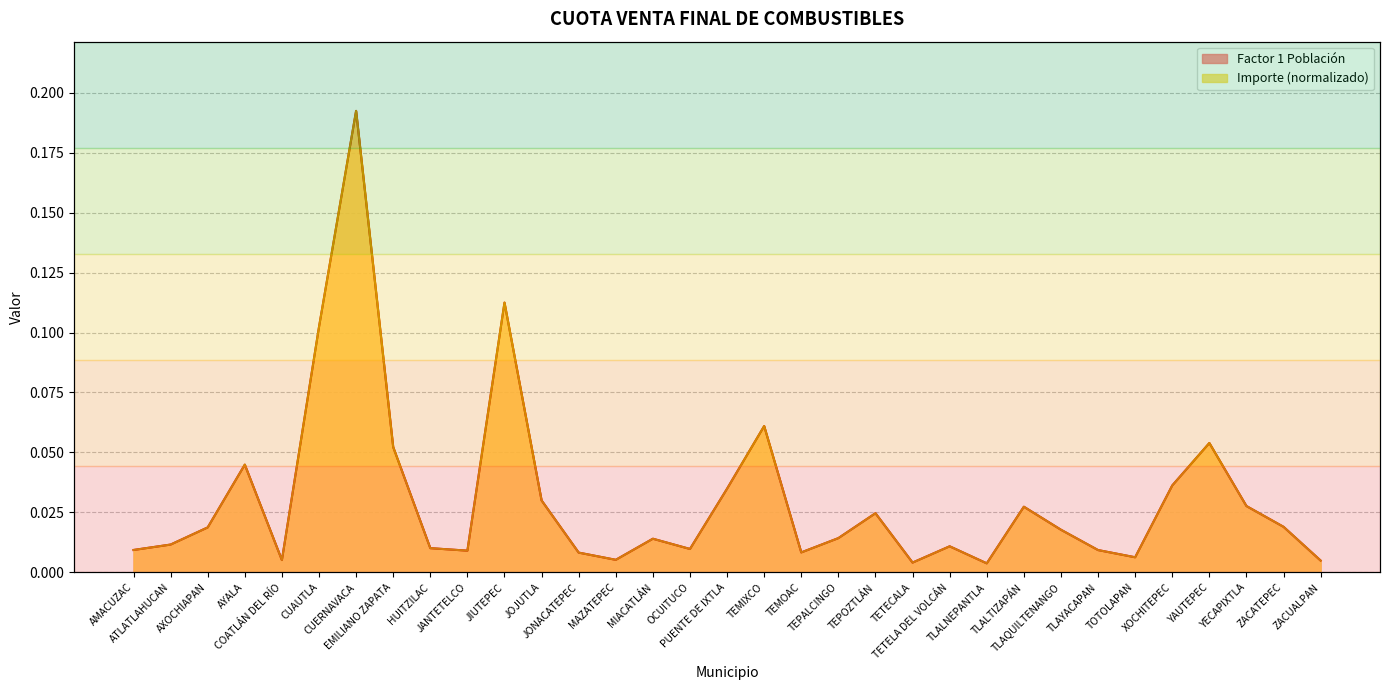

The value of Importe at AMACUZAC is 0.0. True or false?

True